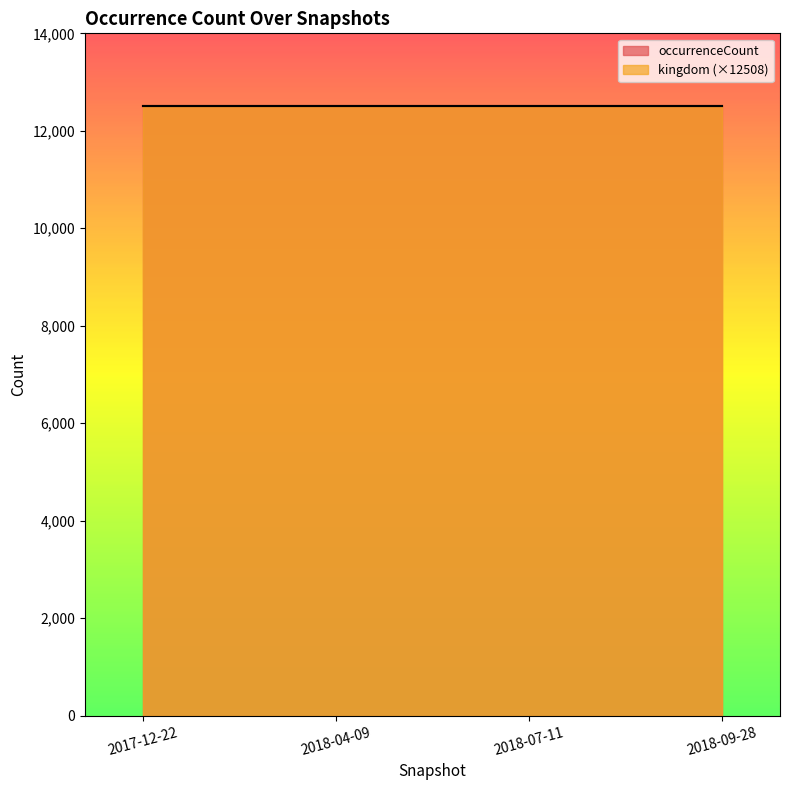

Between 2018-07-11 and 2018-09-28, which series saw the biggest shift?

occurrenceCount